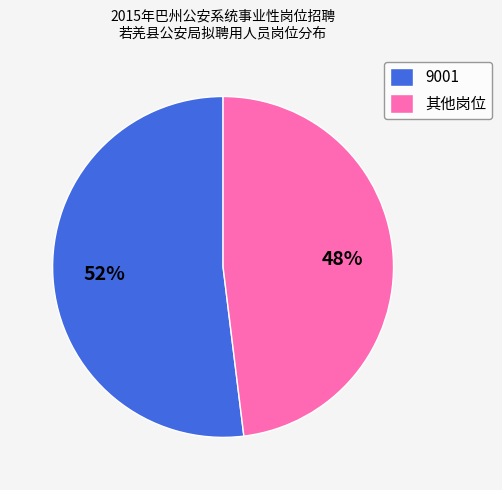

To the nearest percent, what is the difference between the largest and smallest slice percentages?

4%